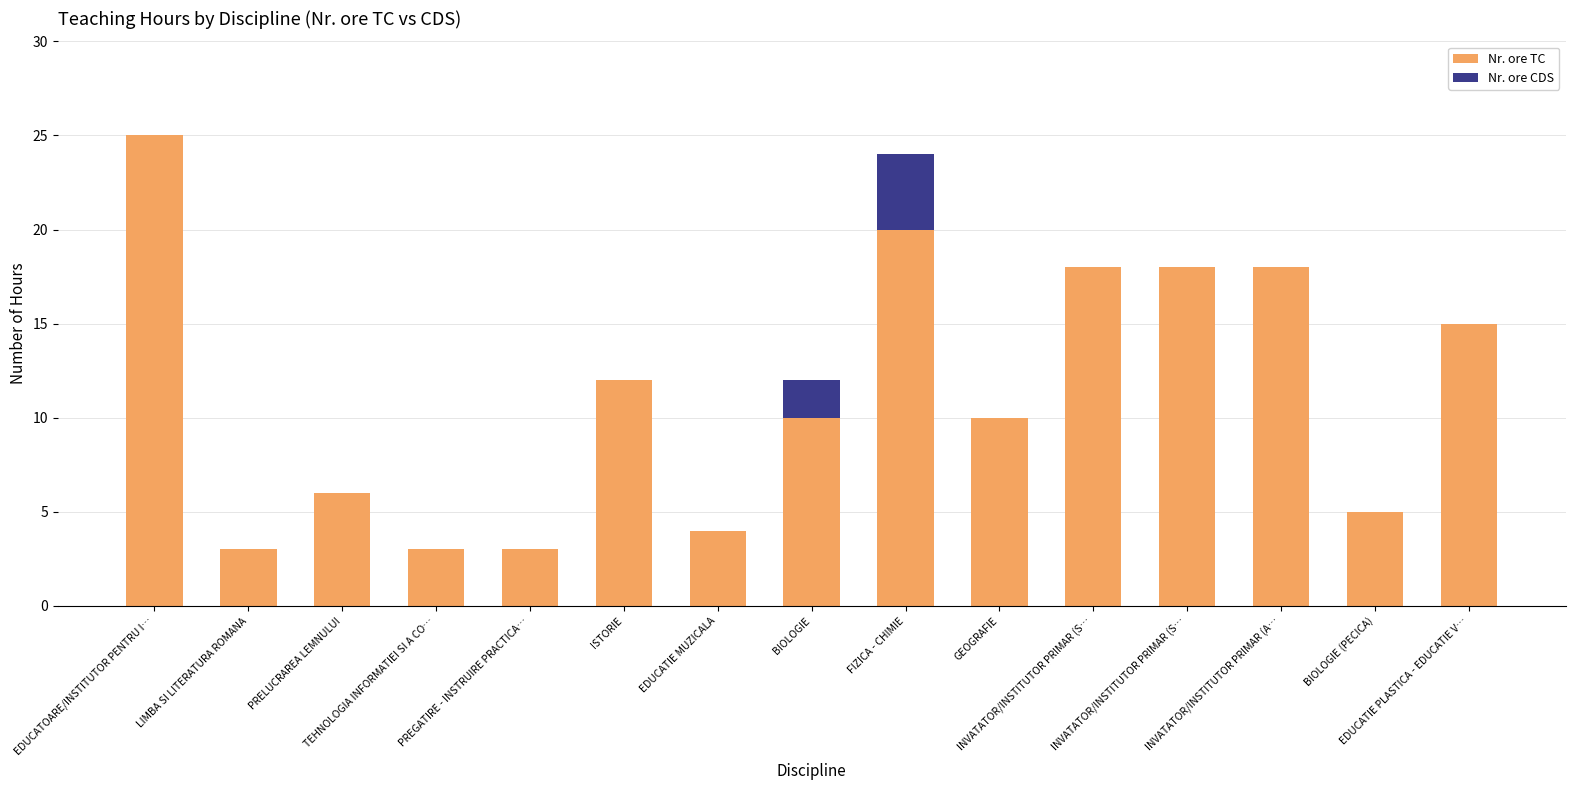

How many data points does each series have?

15